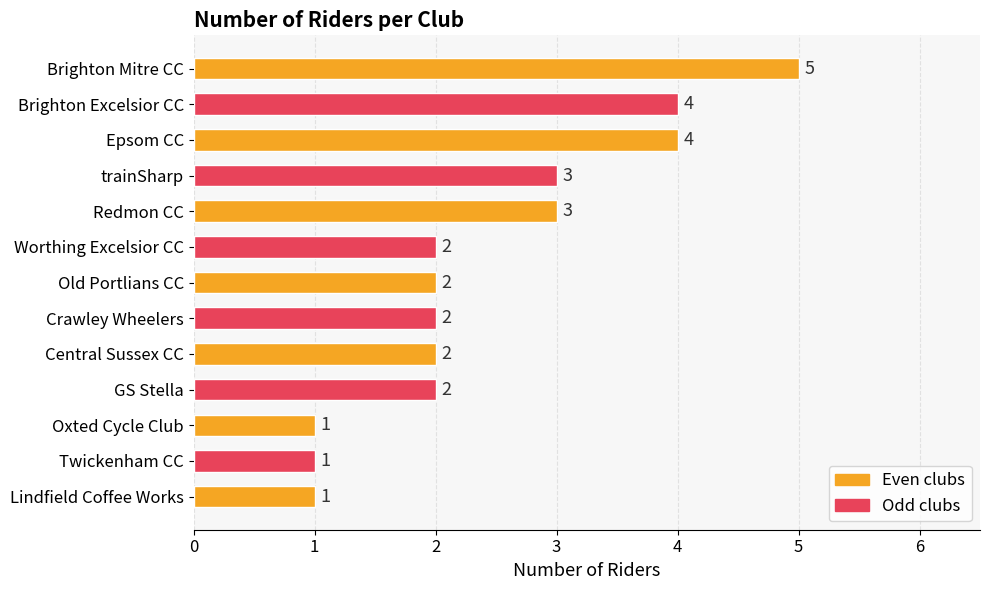

What is the ratio of the value at Old Portlians CC to the value at Redmon CC?

0.7